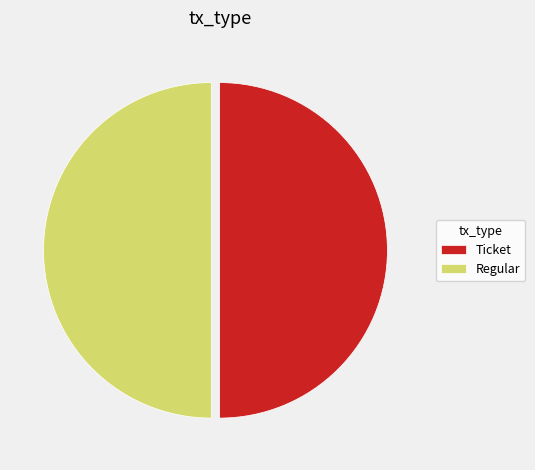

Do Regular and Ticket together represent more than half of the pie?

Yes